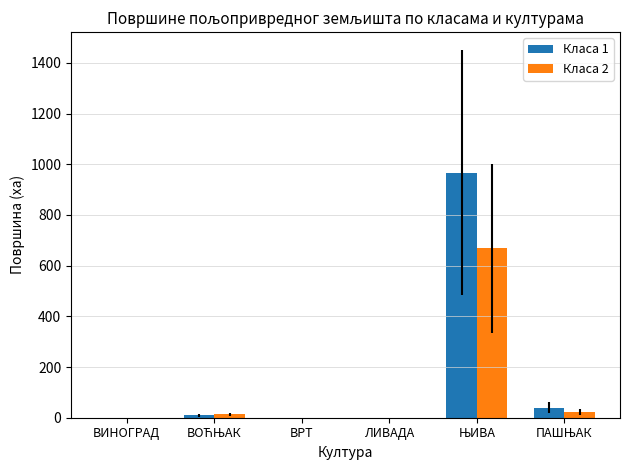

What is the sum of all Класа 1 values?

1015.6